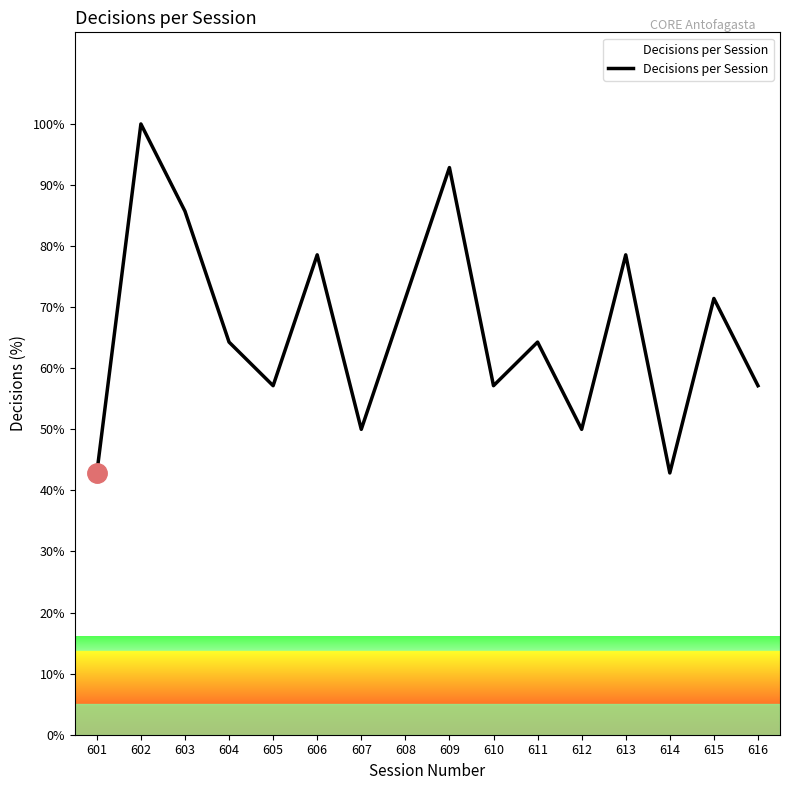

Where is the first local minimum?

605